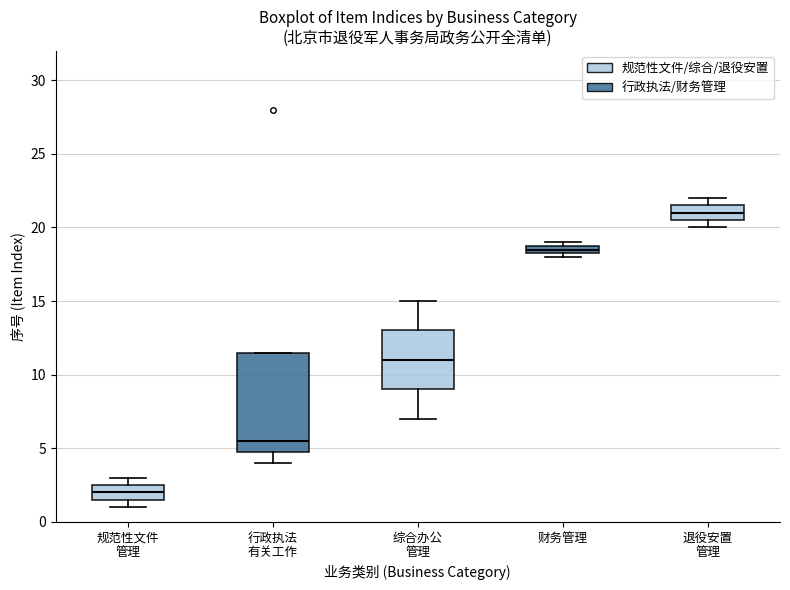

Which box's median line is the highest?

退役安置 管理